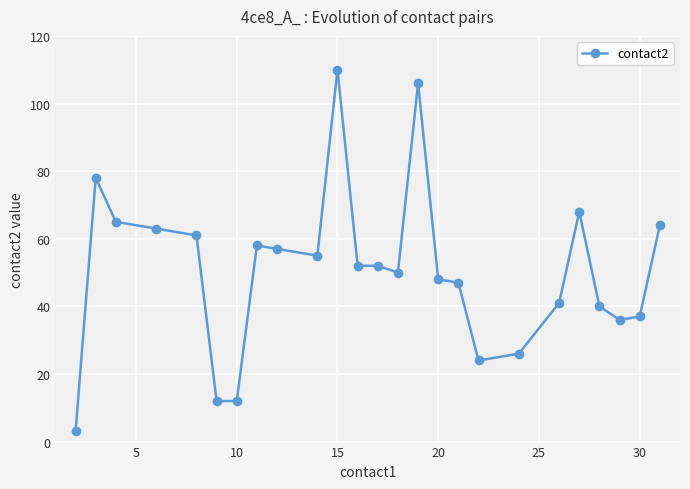

What is the maximum value shown in the chart?

110